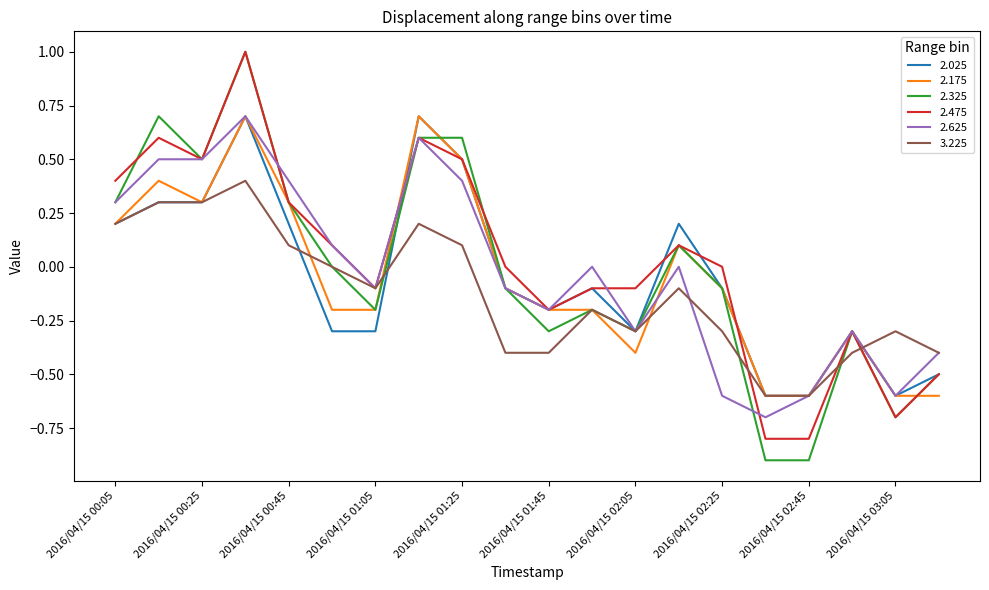

Which series has the largest range (max minus min)?

2.325